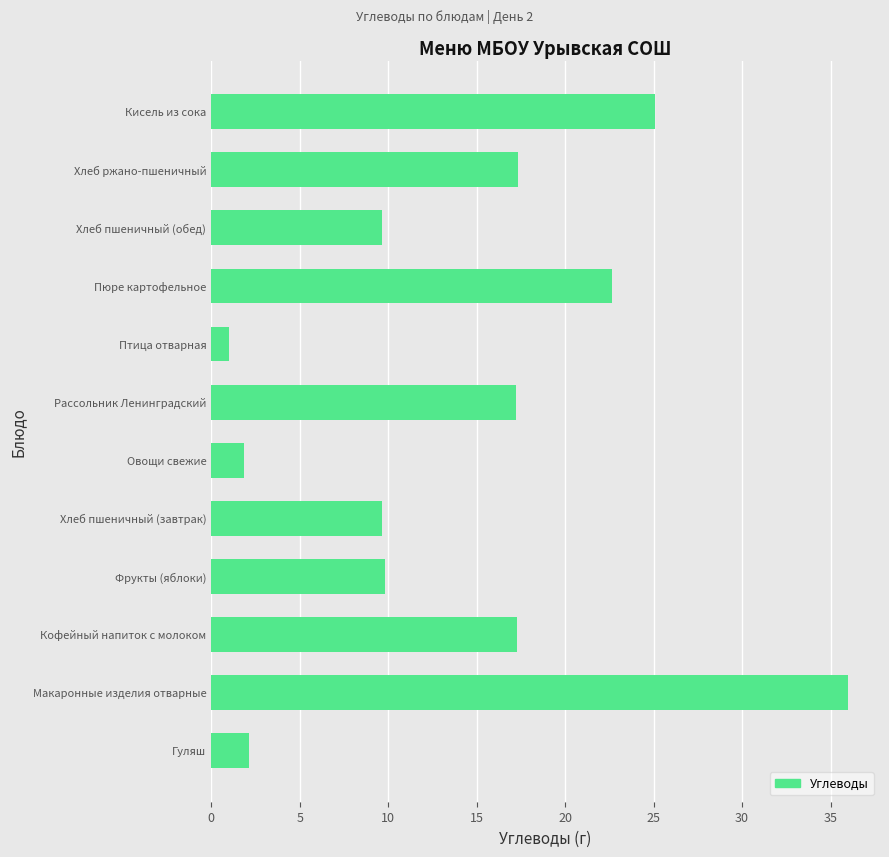

What is the change in value from Пюре картофельное to Кисель из сока?

+2.4